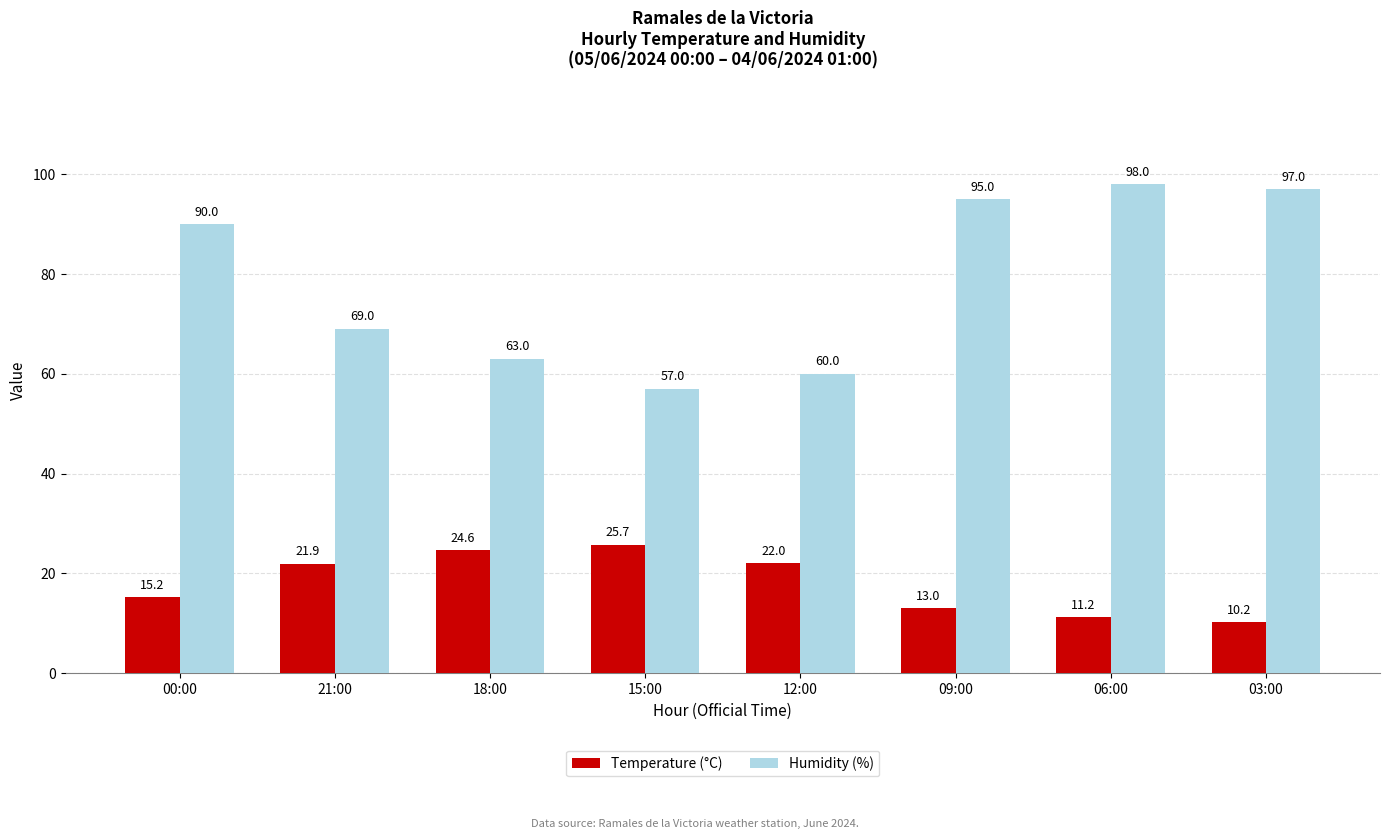

Rank the categories by Temperature (°C) value from lowest to highest.

03:00, 06:00, 09:00, 00:00, 21:00, 12:00, 18:00, 15:00